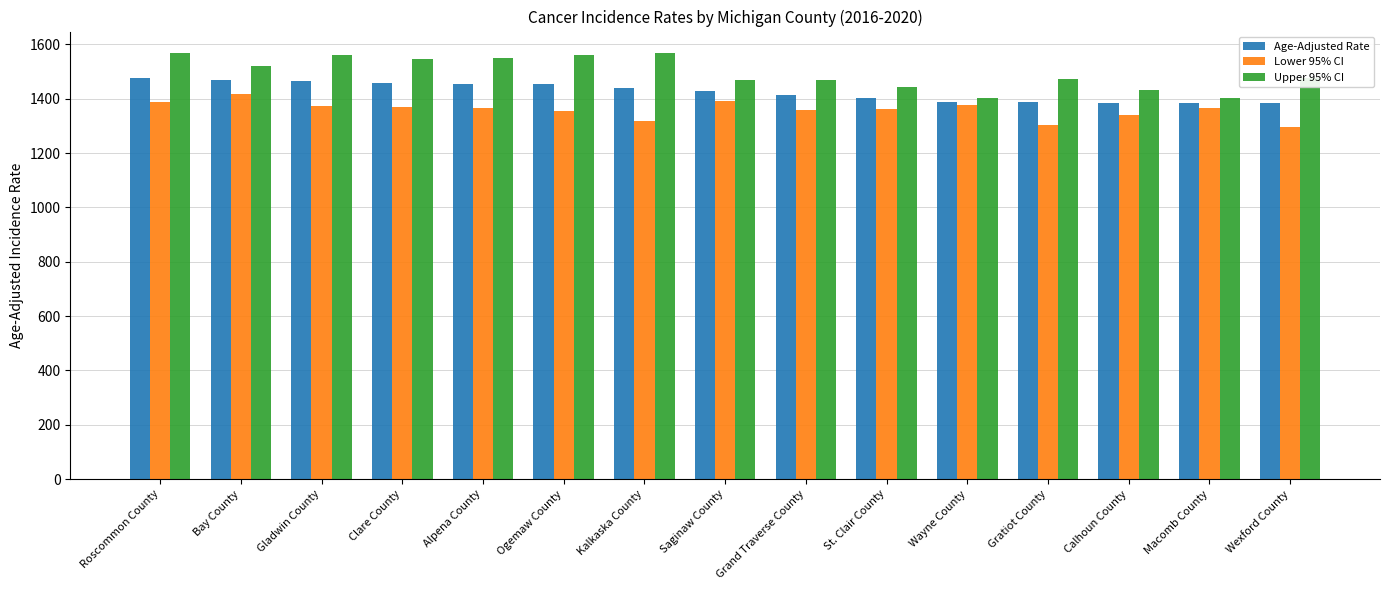

How many bars are there in total?

45